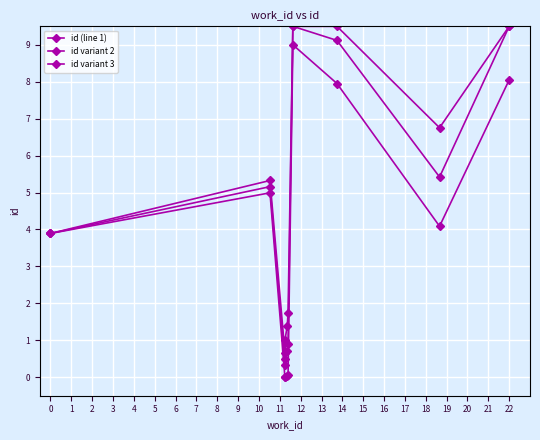

Which category has the highest value across all series?

6